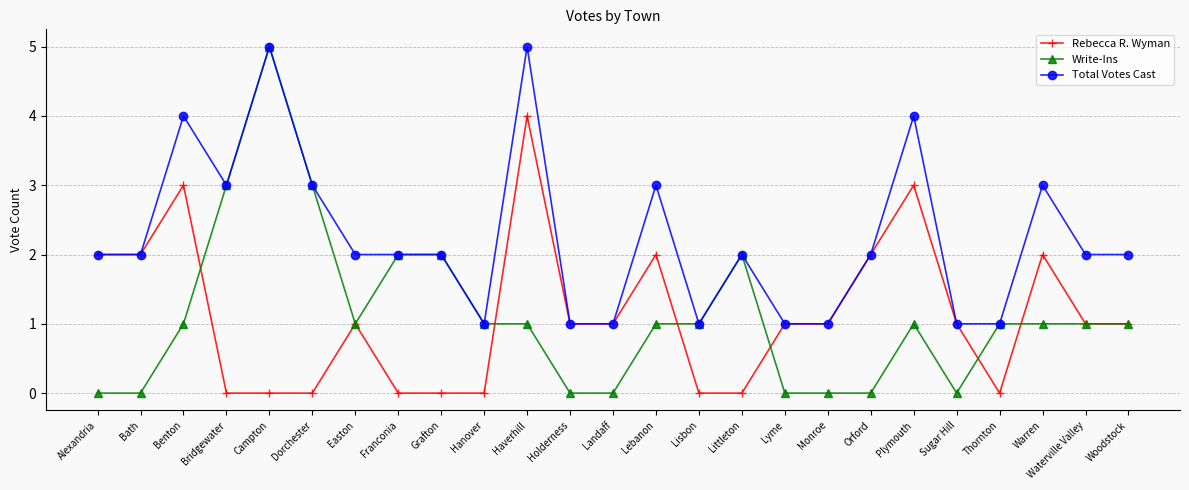

Is the value of Rebecca R. Wyman at Campton greater than the value of Total Votes Cast at Alexandria?

No